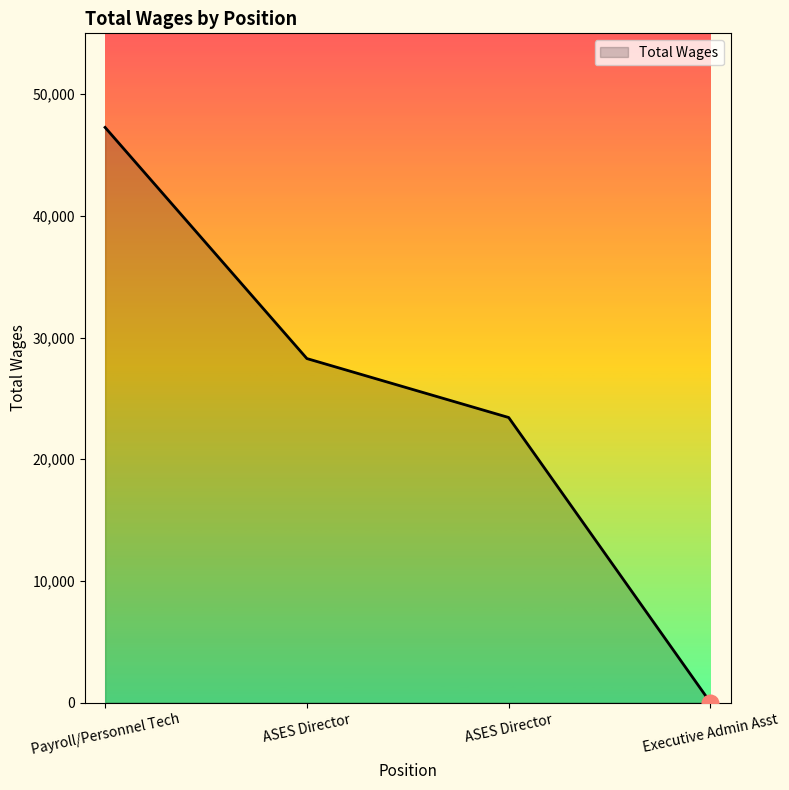

Reading right to left, list all the values displayed in this chart.

0	23429	28273	47270